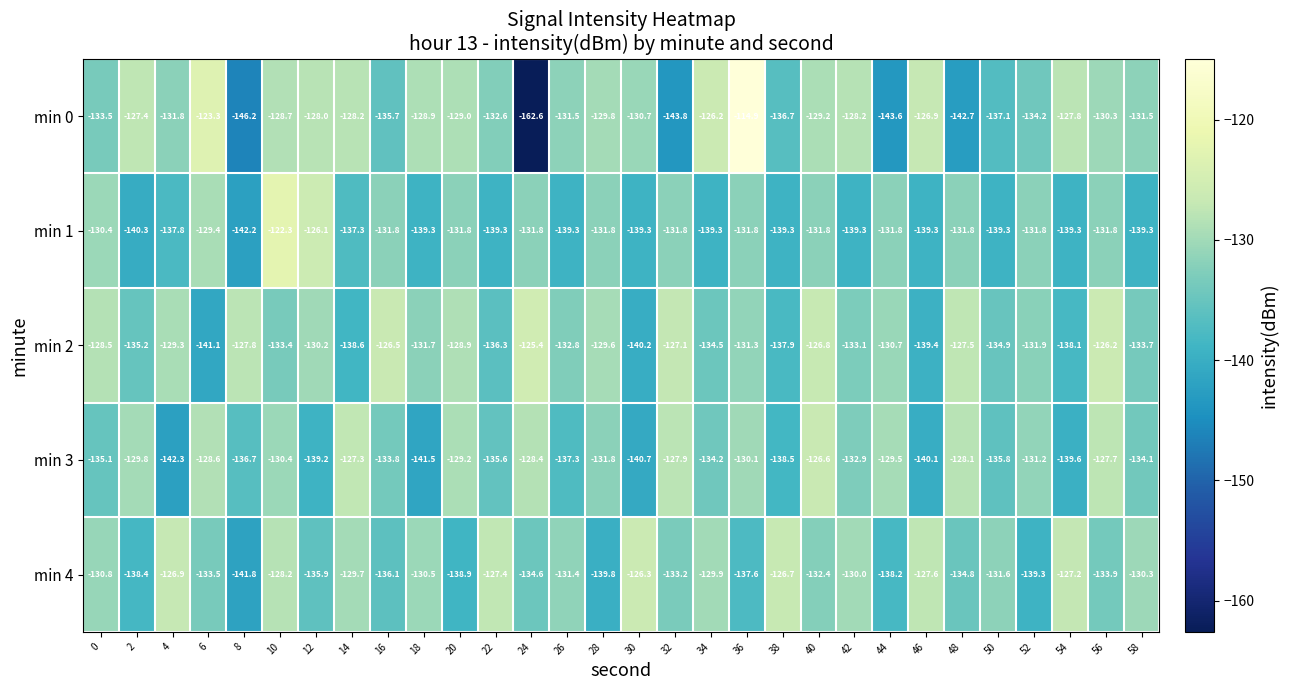

Which label corresponds to the smallest value in the chart?

24